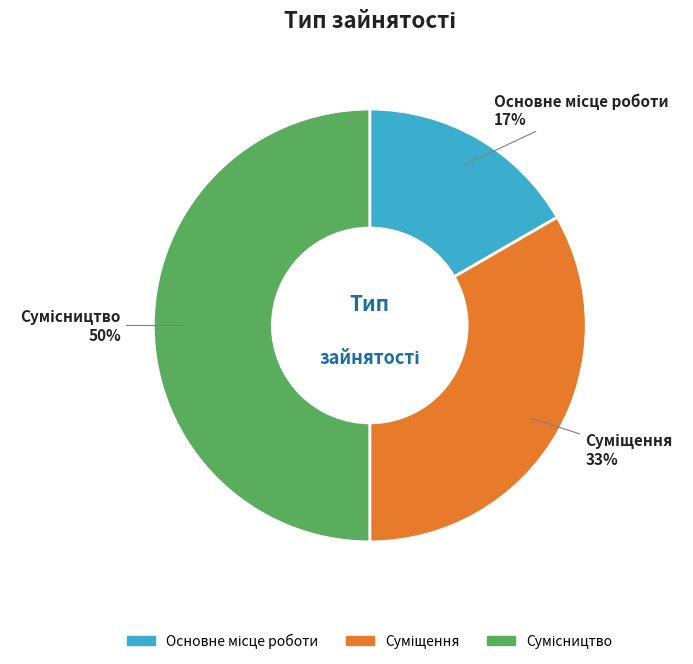

To the nearest percent, what is the average slice percentage?

33%